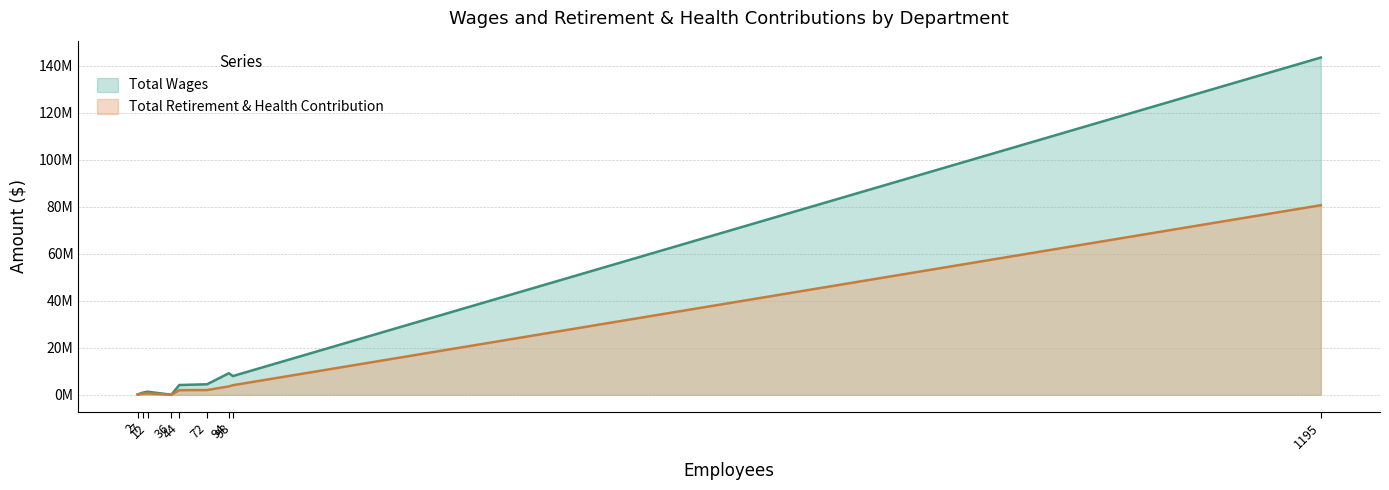

What are all the series names shown in the legend?

Total Wages, Total Retirement & Health Contribution